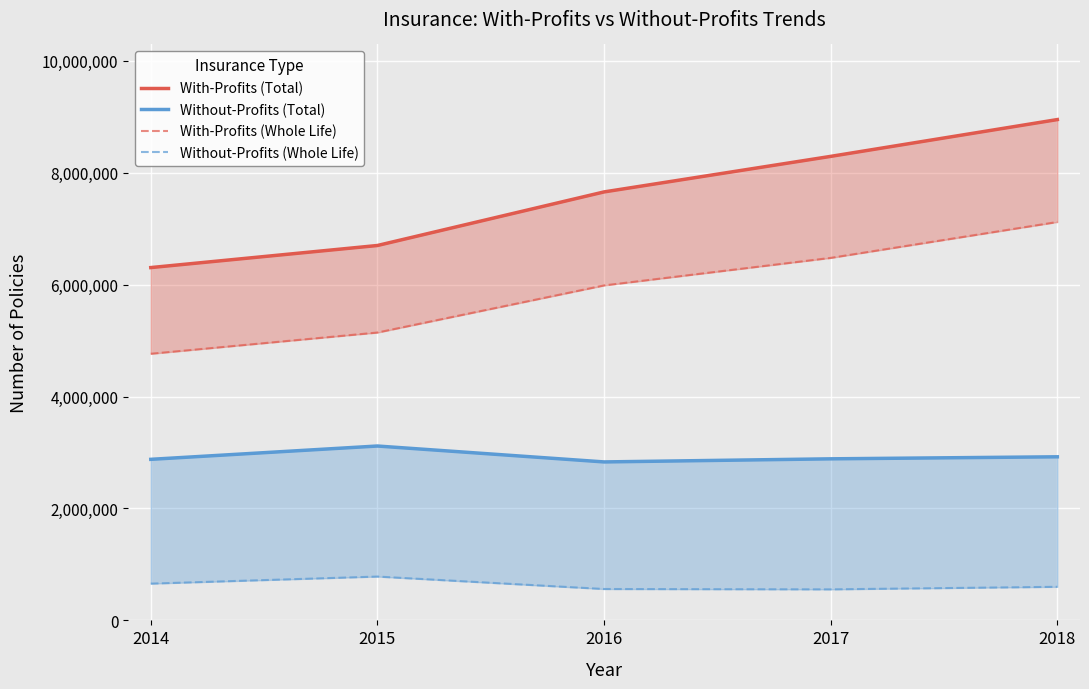

At 2015, list the series in order from largest to smallest.

With-Profits (Total), With-Profits (Whole Life), Without-Profits (Total), Without-Profits (Whole Life)